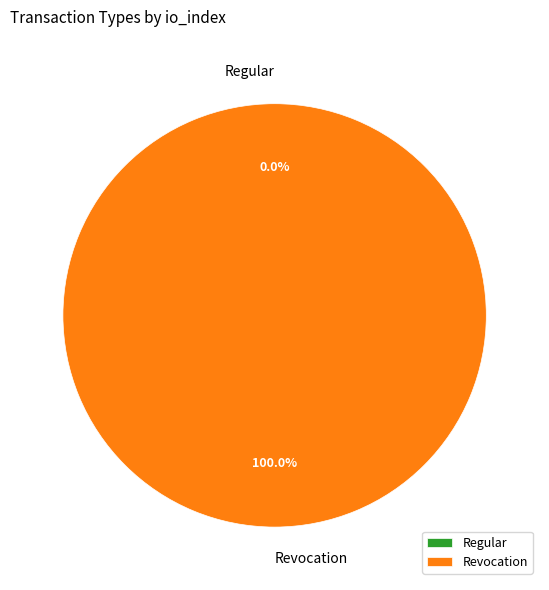

What is the smallest slice in the pie chart?

Regular